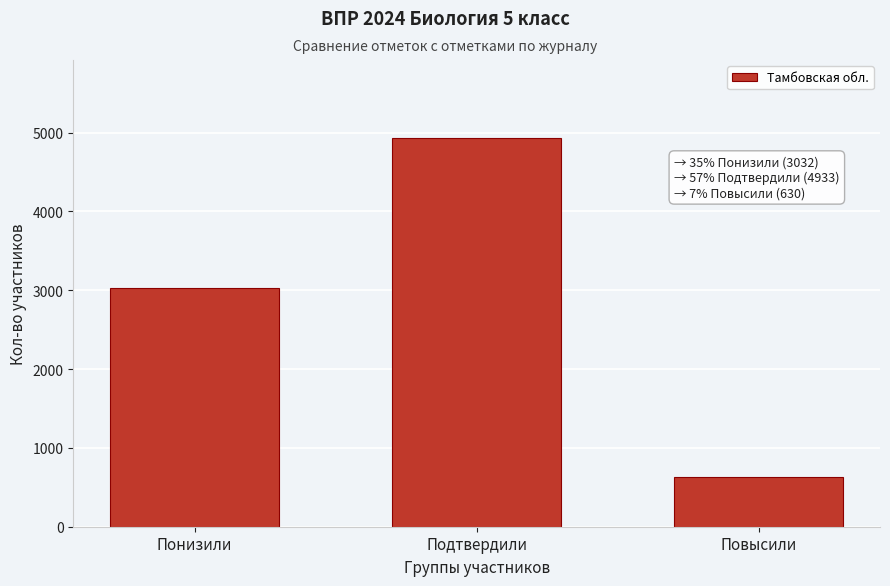

Reading right to left, extract all data points from this chart.

630	4933	3032